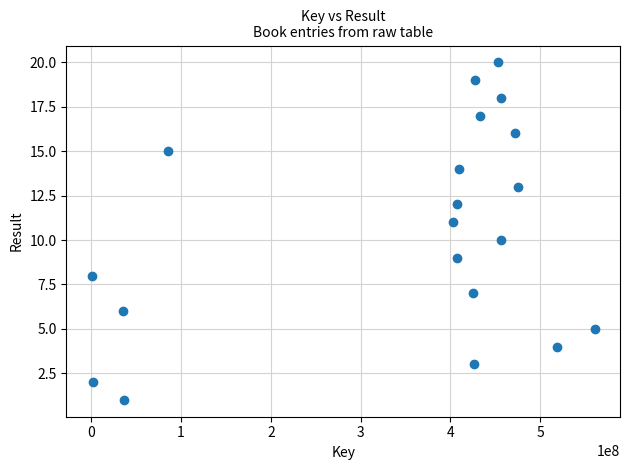

What is the range of Y values (max minus min)?

19